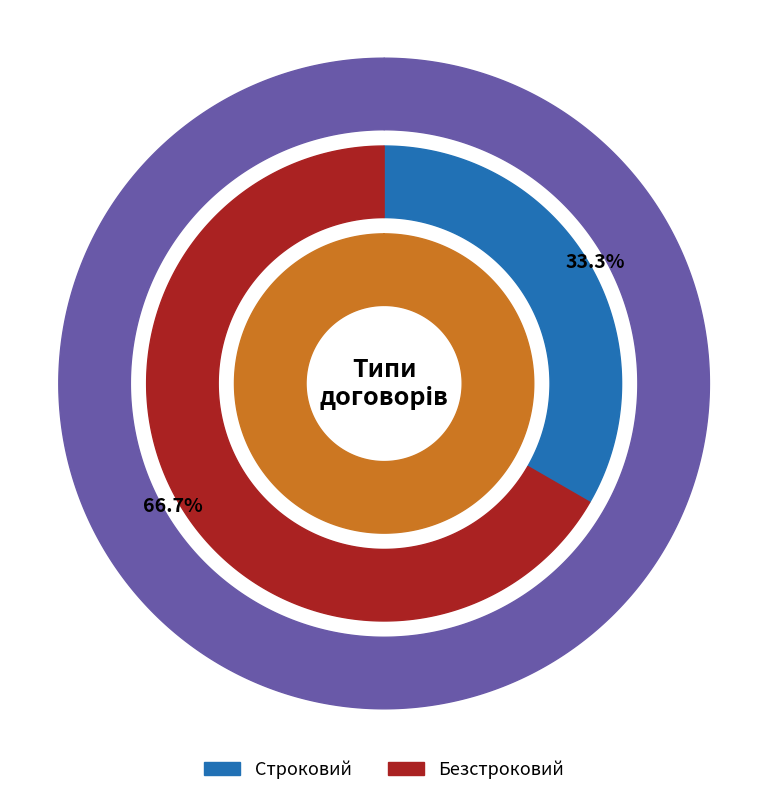

Which slice represents more than half of the pie?

Безстроковий